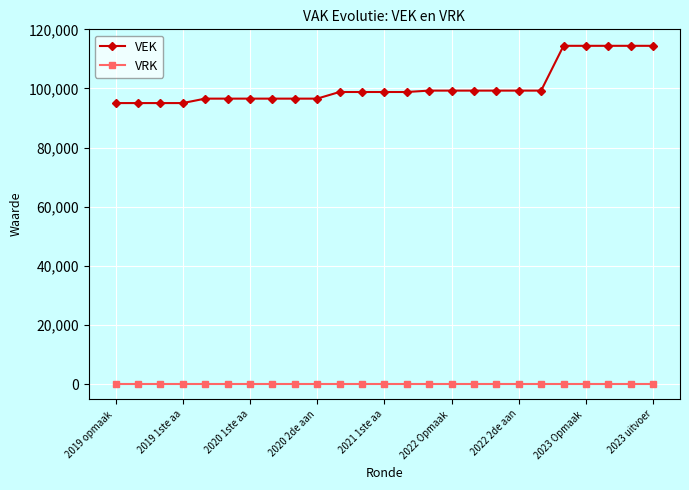

What are all the series names shown in the legend?

VEK, VRK